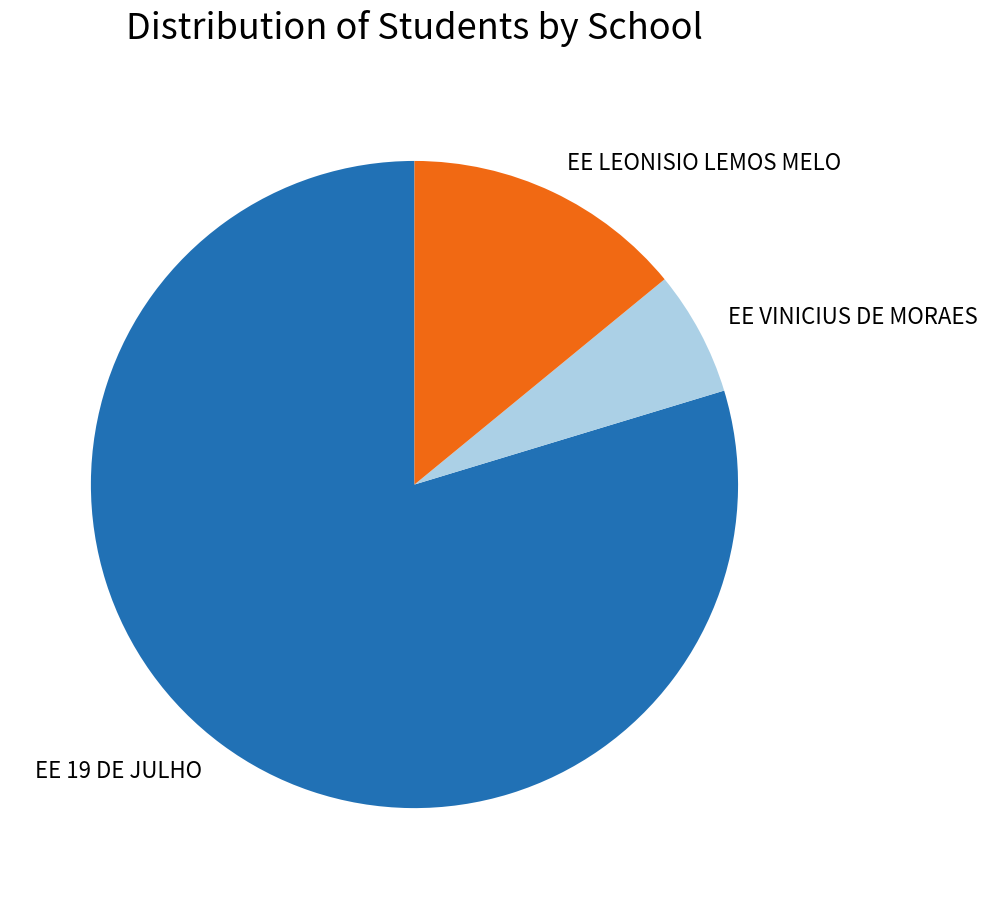

Rank the categories by value from highest to lowest.

EE 19 DE JULHO, EE LEONISIO LEMOS MELO, EE VINICIUS DE MORAES